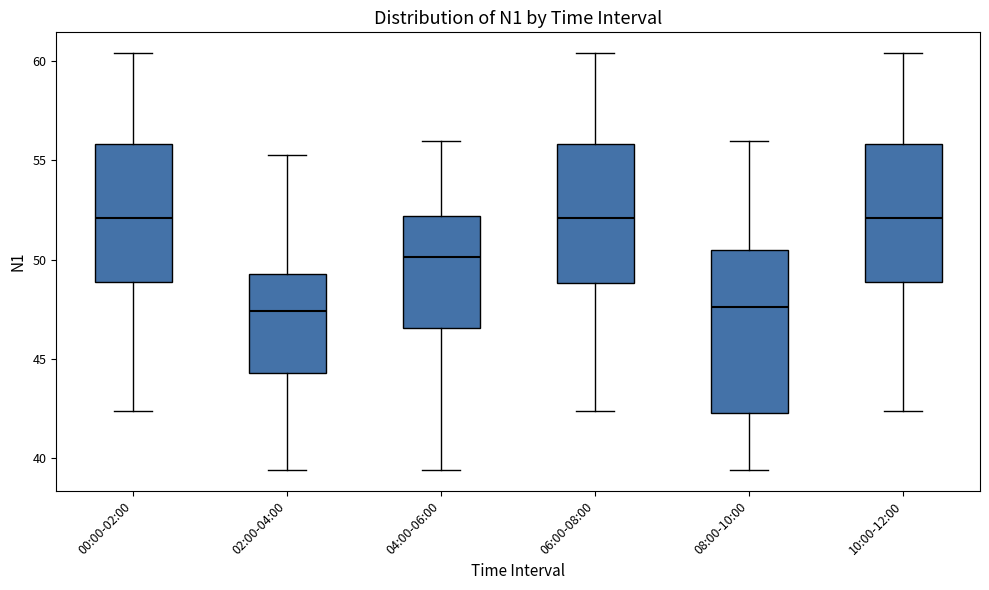

Reading left to right, read every box against the y-axis: the position of its median line, the range the box covers, and the ends of its whiskers. The values are not printed on the chart, so give them approximately, as read against the axis.

00:00-02:00: median 52.0, box 49.0 to 56.0, whiskers 42.5 to 60.5
02:00-04:00: median 47.5, box 44.5 to 49.5, whiskers 39.5 to 55.0
04:00-06:00: median 50.0, box 46.5 to 52.0, whiskers 39.5 to 56.0
06:00-08:00: median 52.0, box 49.0 to 56.0, whiskers 42.5 to 60.5
08:00-10:00: median 47.5, box 42.5 to 50.5, whiskers 39.5 to 56.0
10:00-12:00: median 52.0, box 49.0 to 56.0, whiskers 42.5 to 60.5